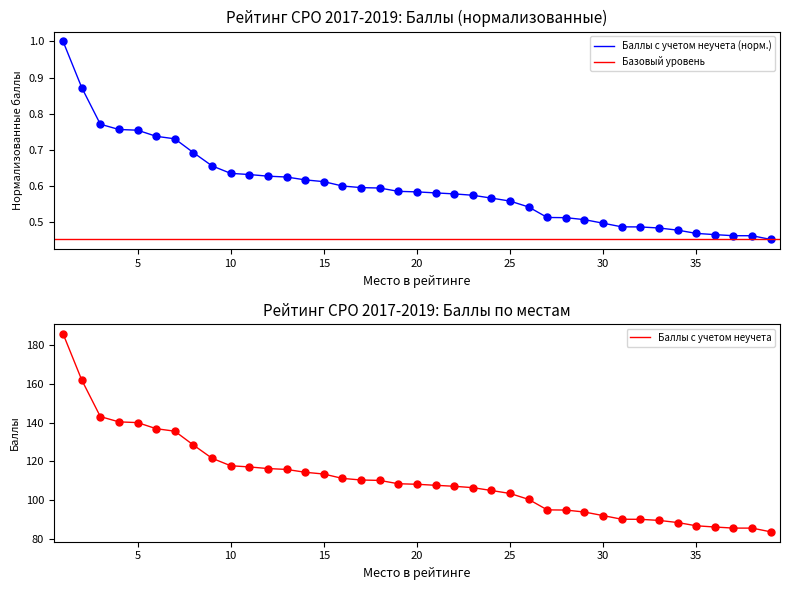

What is the smallest value displayed?

0.5